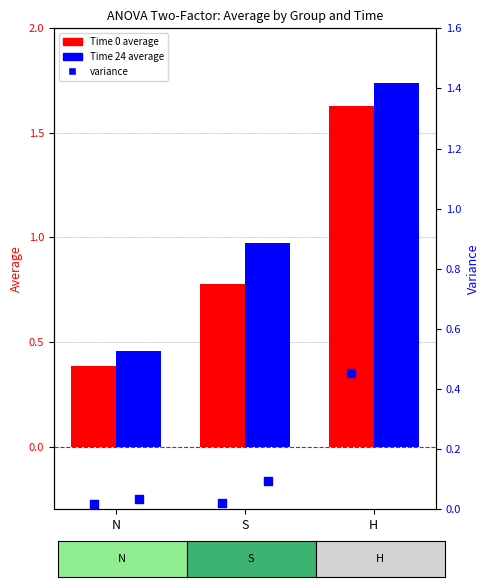

Which series has the widest spread of Y values?

Time 24